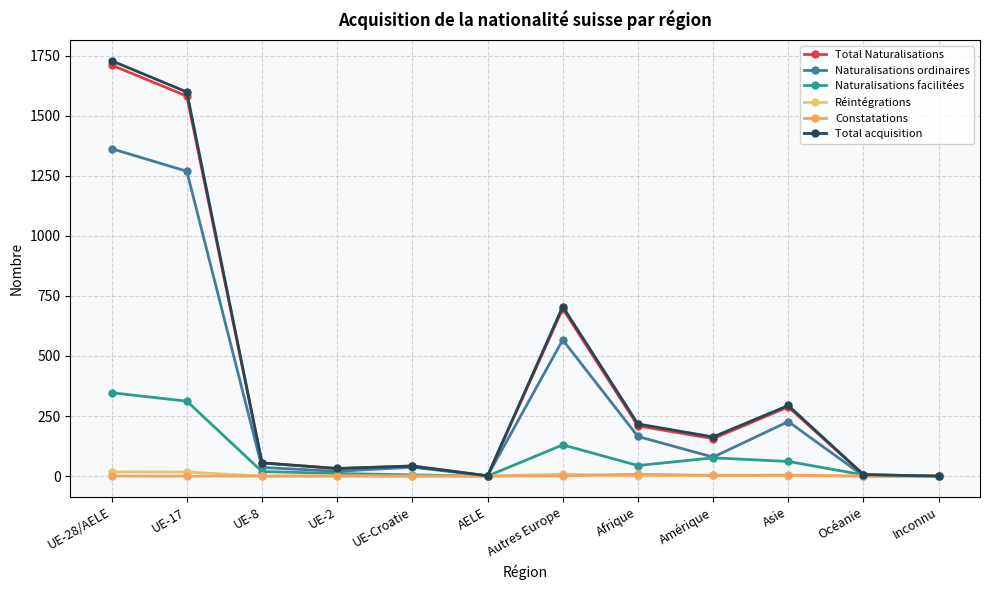

What are all the series names shown in the legend?

Total Naturalisations, Naturalisations ordinaires, Naturalisations facilitées, Réintégrations, Constatations, Total acquisition